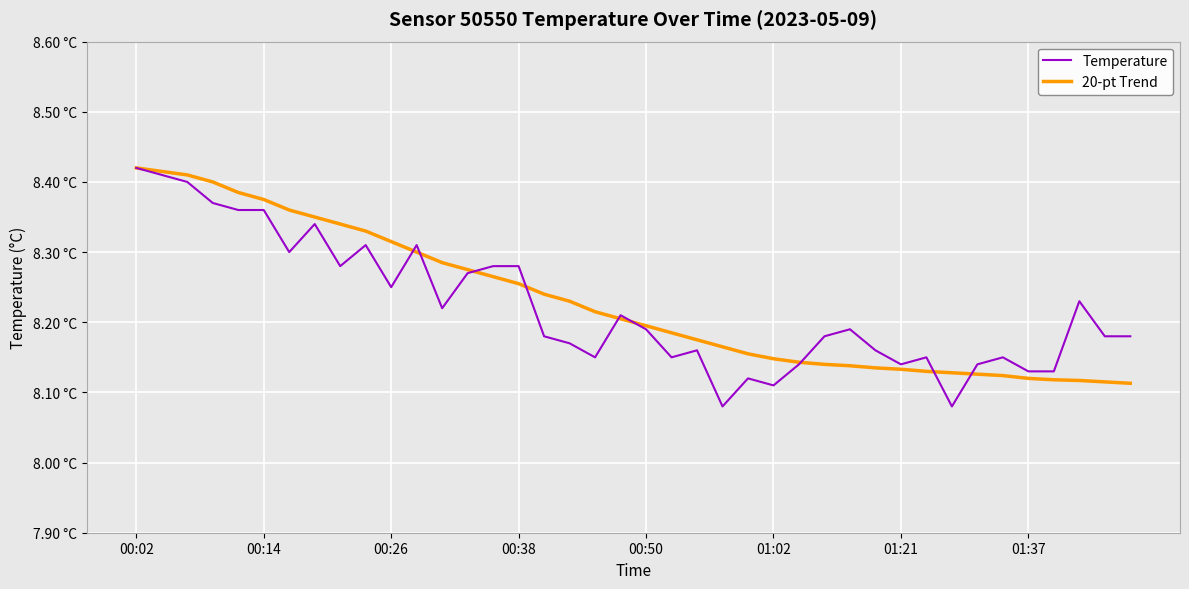

At which category does the chart reach its peak across all series?

00:02